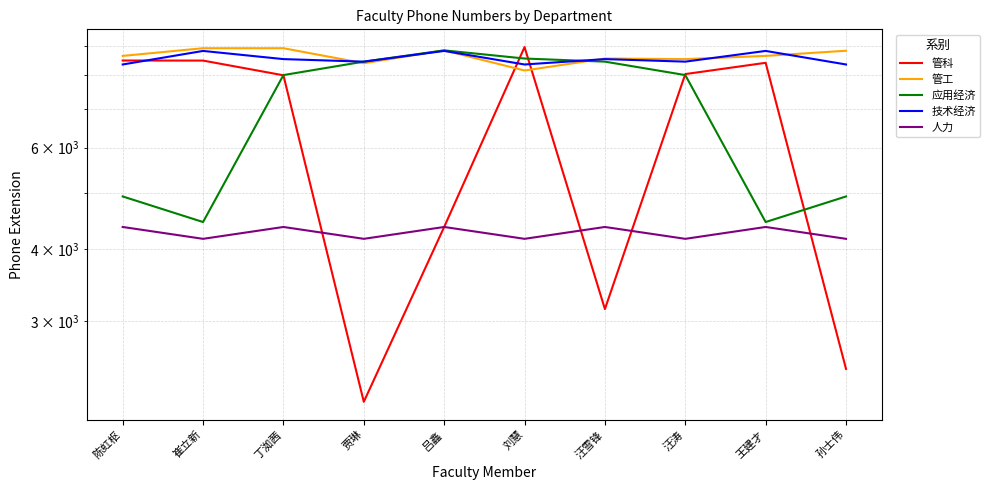

Which series changed the most between 陈虹枢 and 王建才?

应用经济